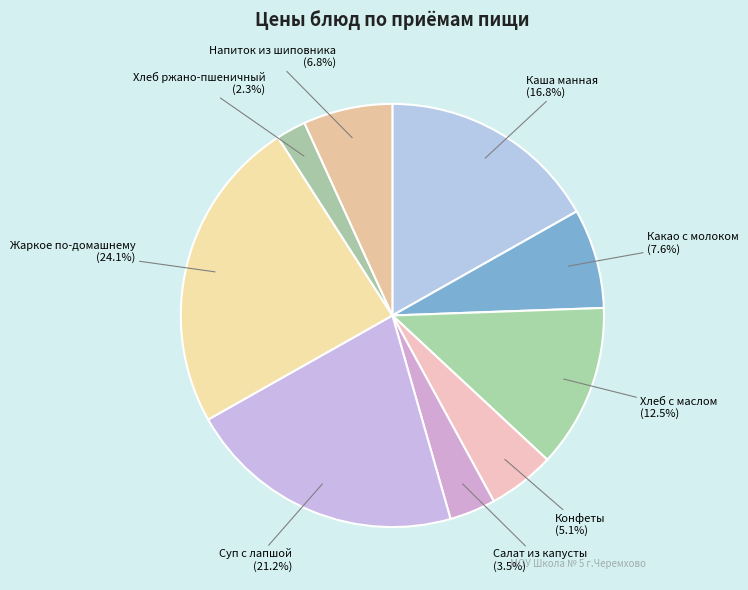

How many segments does this pie chart have?

9